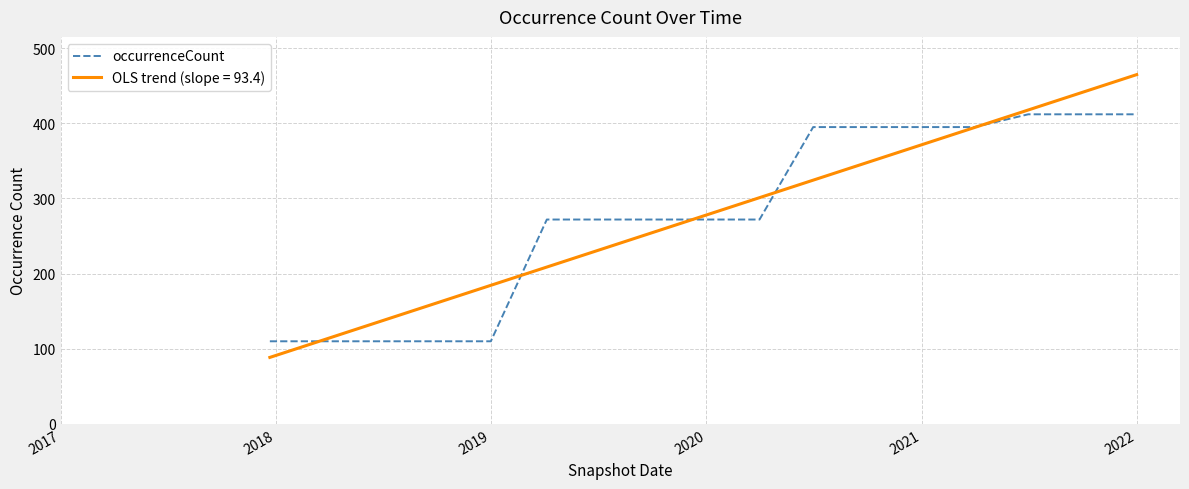

What is the highest value of the occurrenceCount series?

412